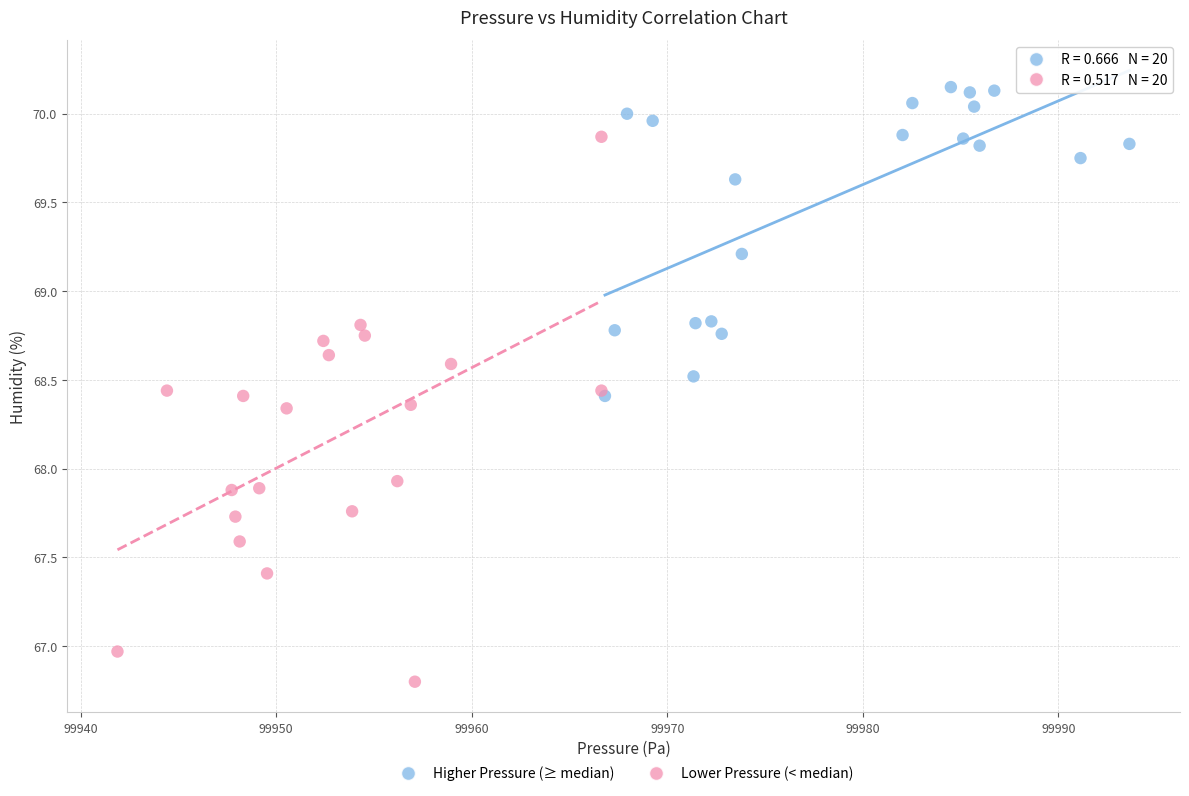

Which series has the largest Y range (max minus min)?

Lower Pressure (< median)